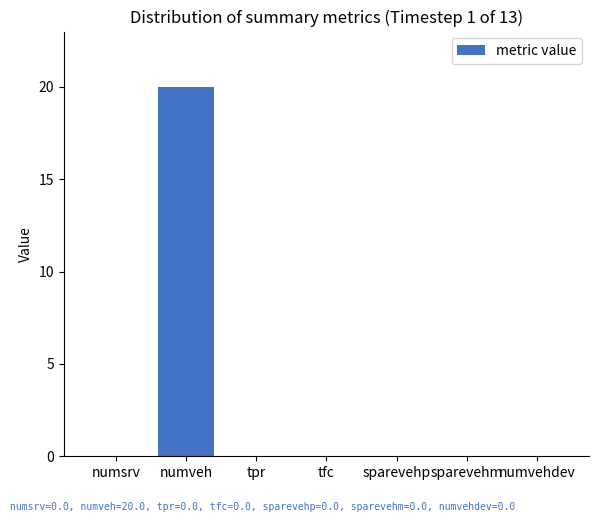

Reading left to right, extract all data points from this chart.

numsrv=0	numveh=20	tpr=0	tfc=0	sparevehp=0	sparevehm=0	numvehdev=0